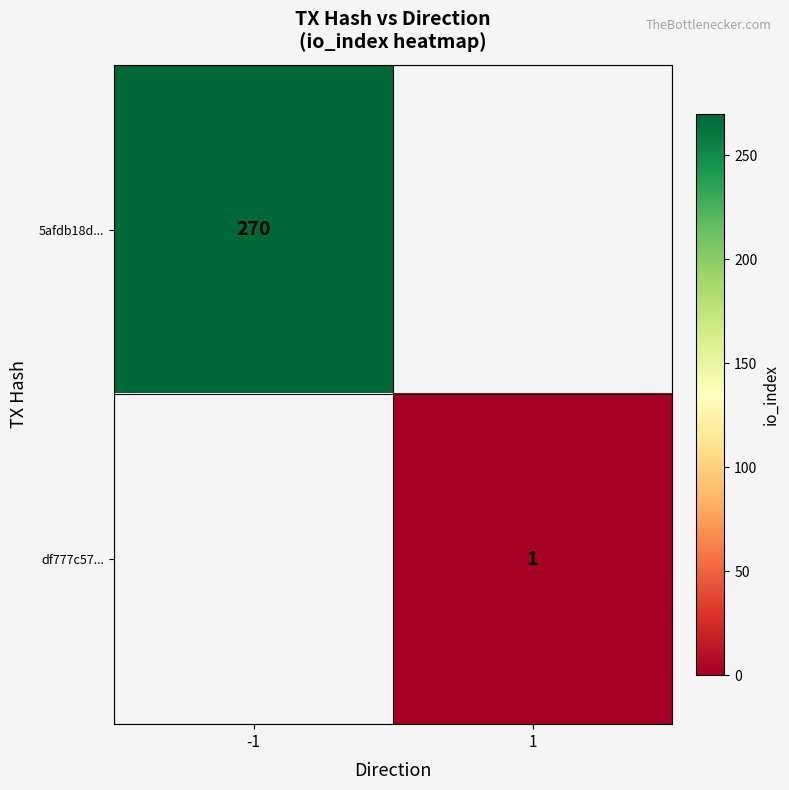

Is it true that 5afdb18d... equals 171 at -1?

False